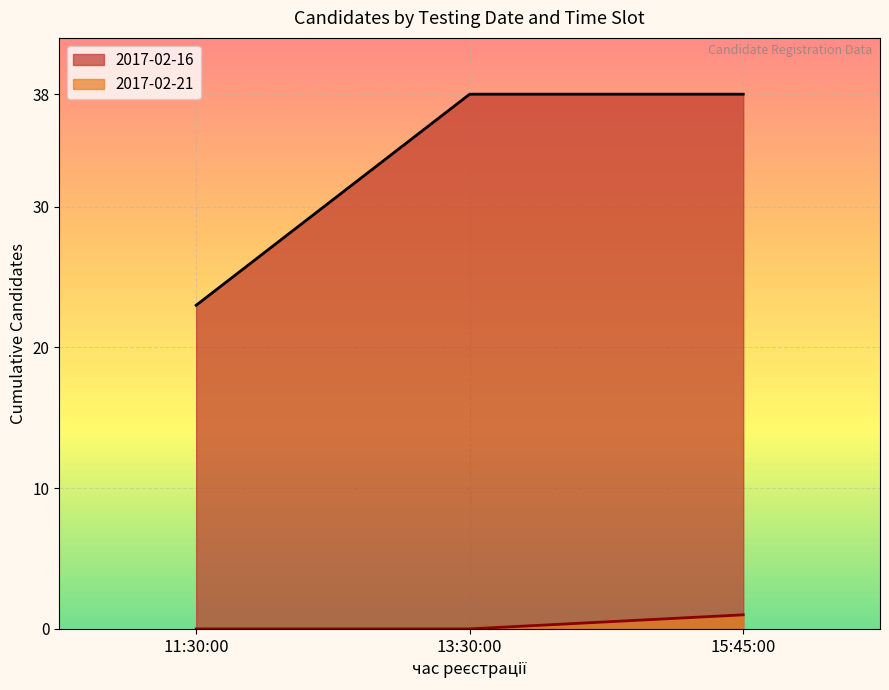

What is the label of the 2nd point from the right?

13:30